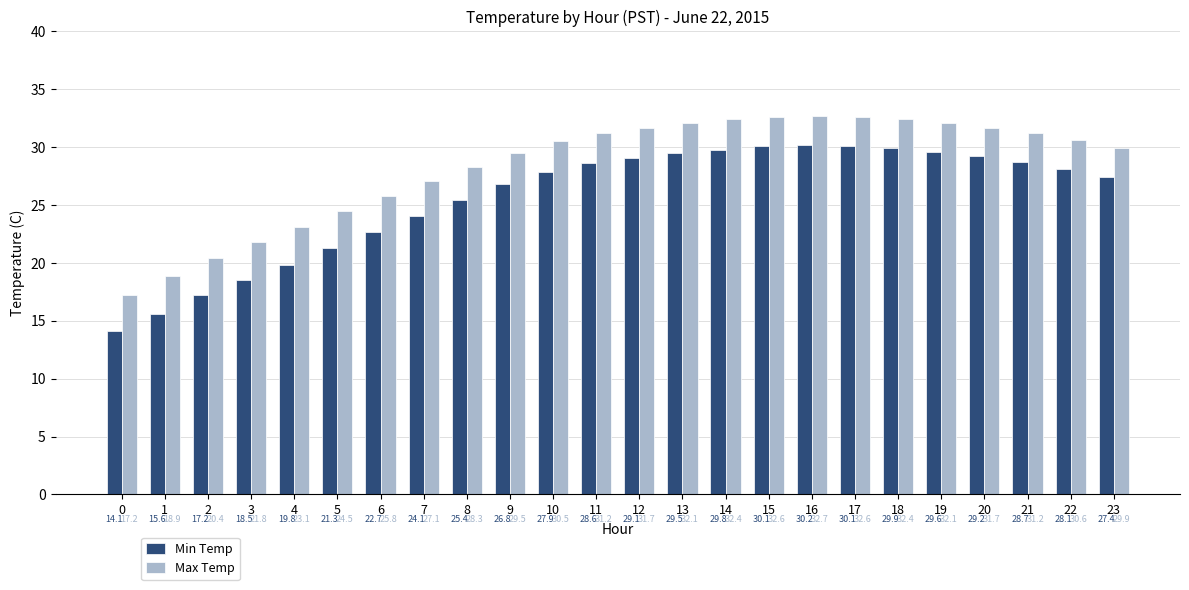

Which series has the widest spread of values?

Min Temp